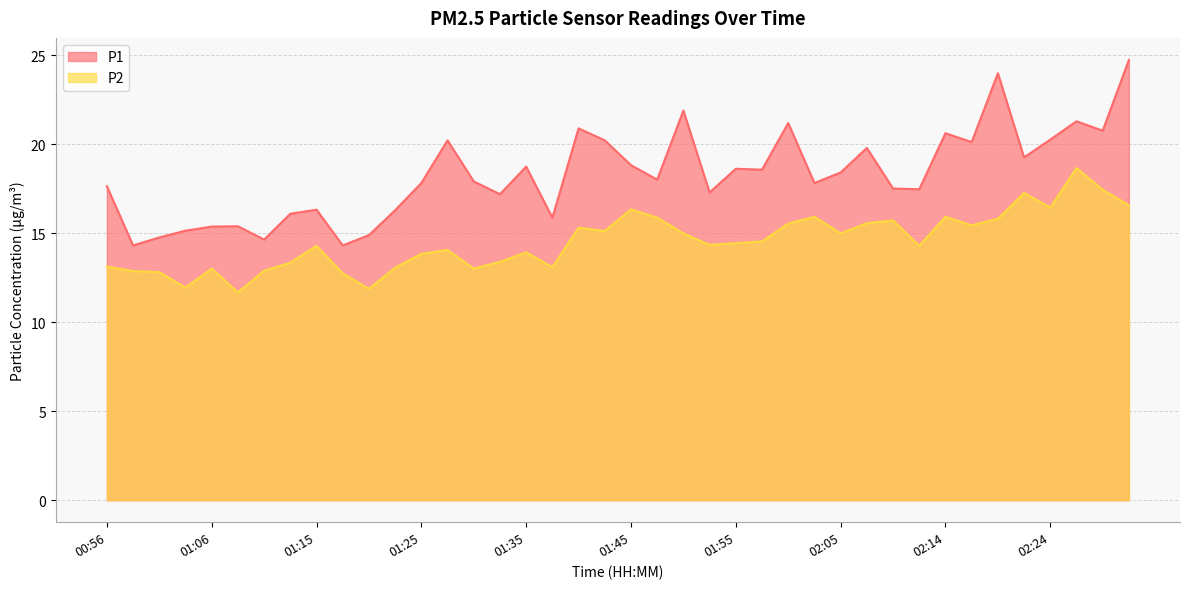

What is the label of the 8th point from the left?

01:13